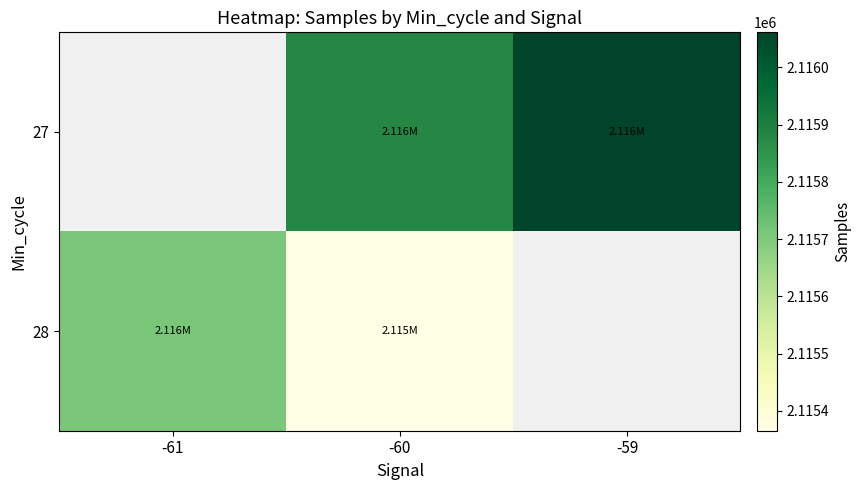

List the series in order of their peak value, highest first.

27, 28